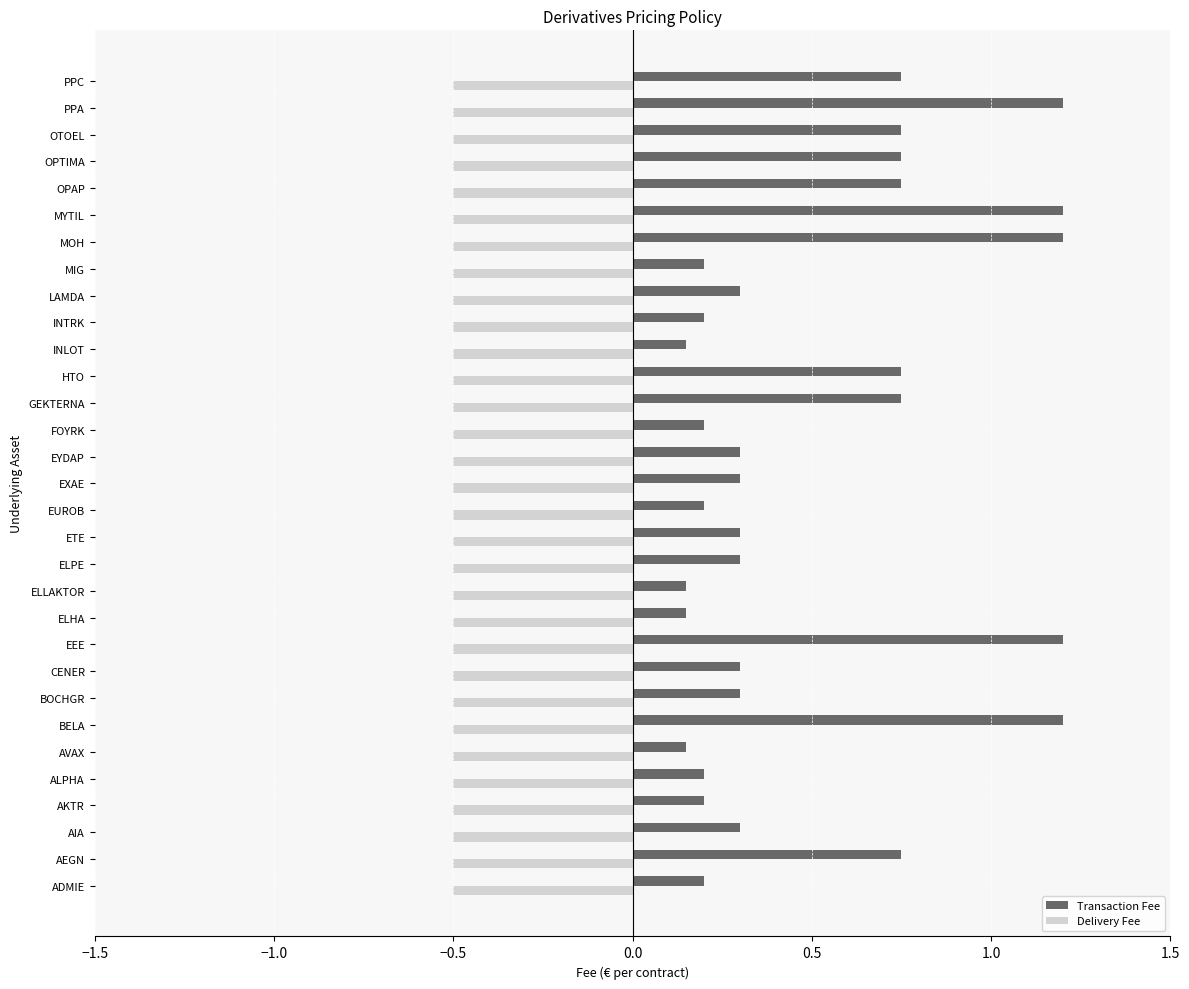

What is the difference between the highest and lowest values at PPA?

1.7